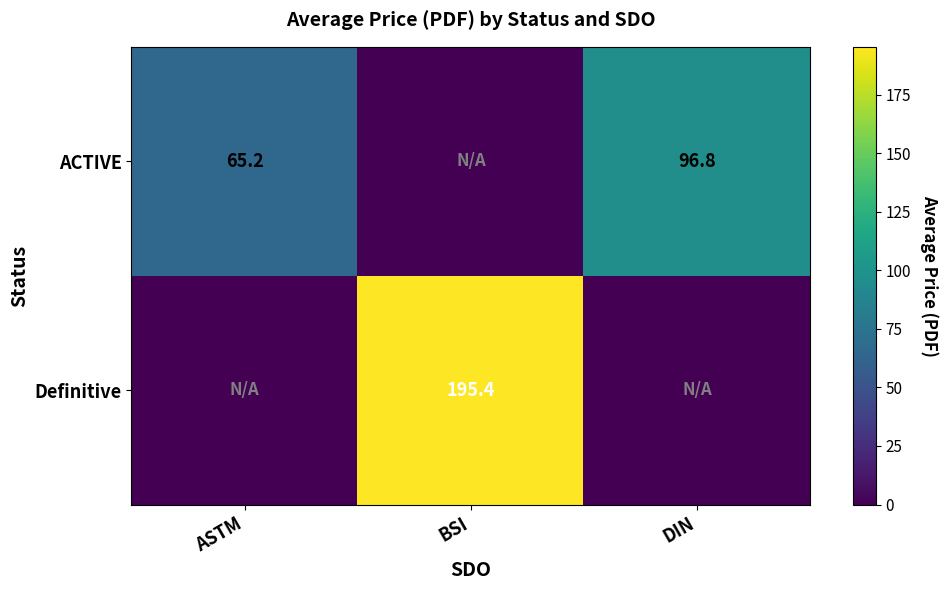

The ACTIVE series shows 96.8 at DIN. True or false?

True